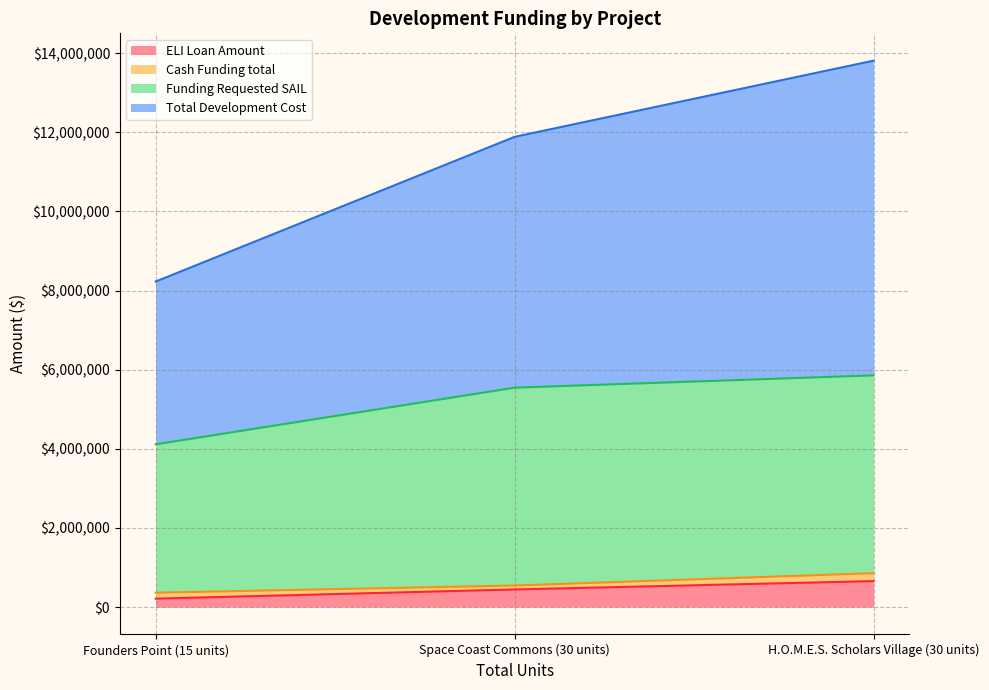

Rank the categories by ELI Loan Amount value from lowest to highest.

Founders Point (15 units), Space Coast Commons (30 units), H.O.M.E.S. Scholars Village (30 units)